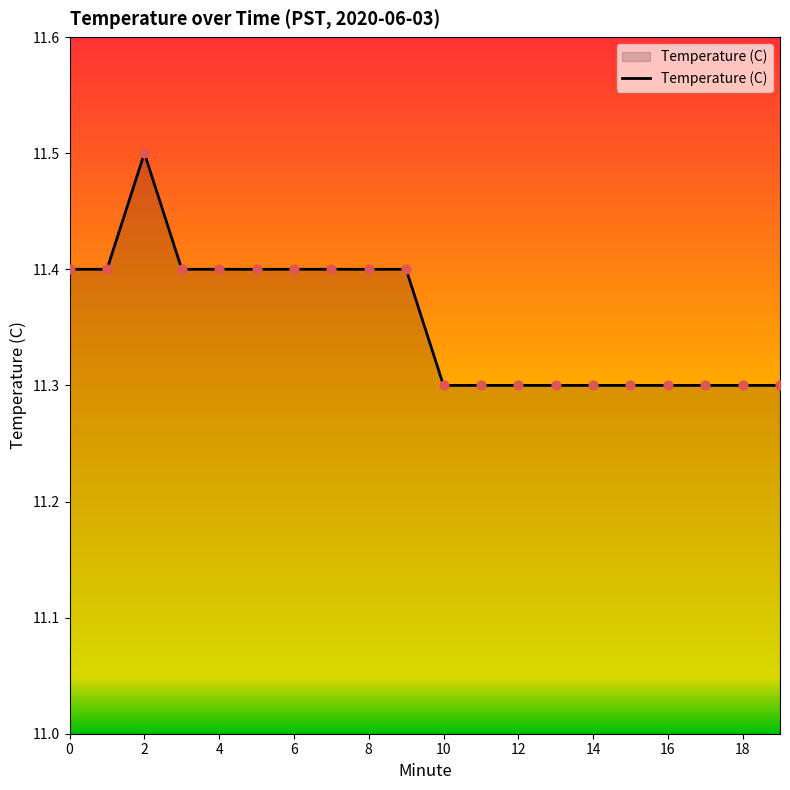

What is the greatest value displayed?

11.5